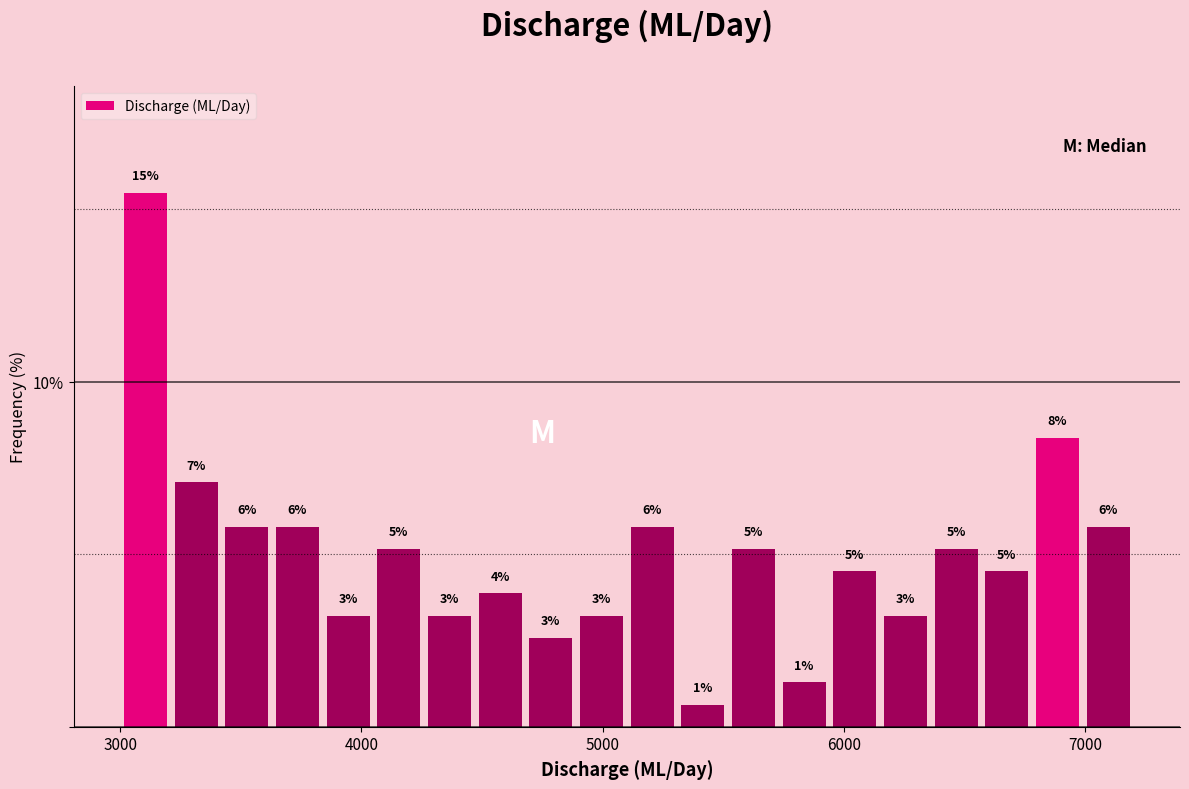

Around what value on the x-axis is the tallest bar? Give the approximate position of its centre, as read against the axis.

3100